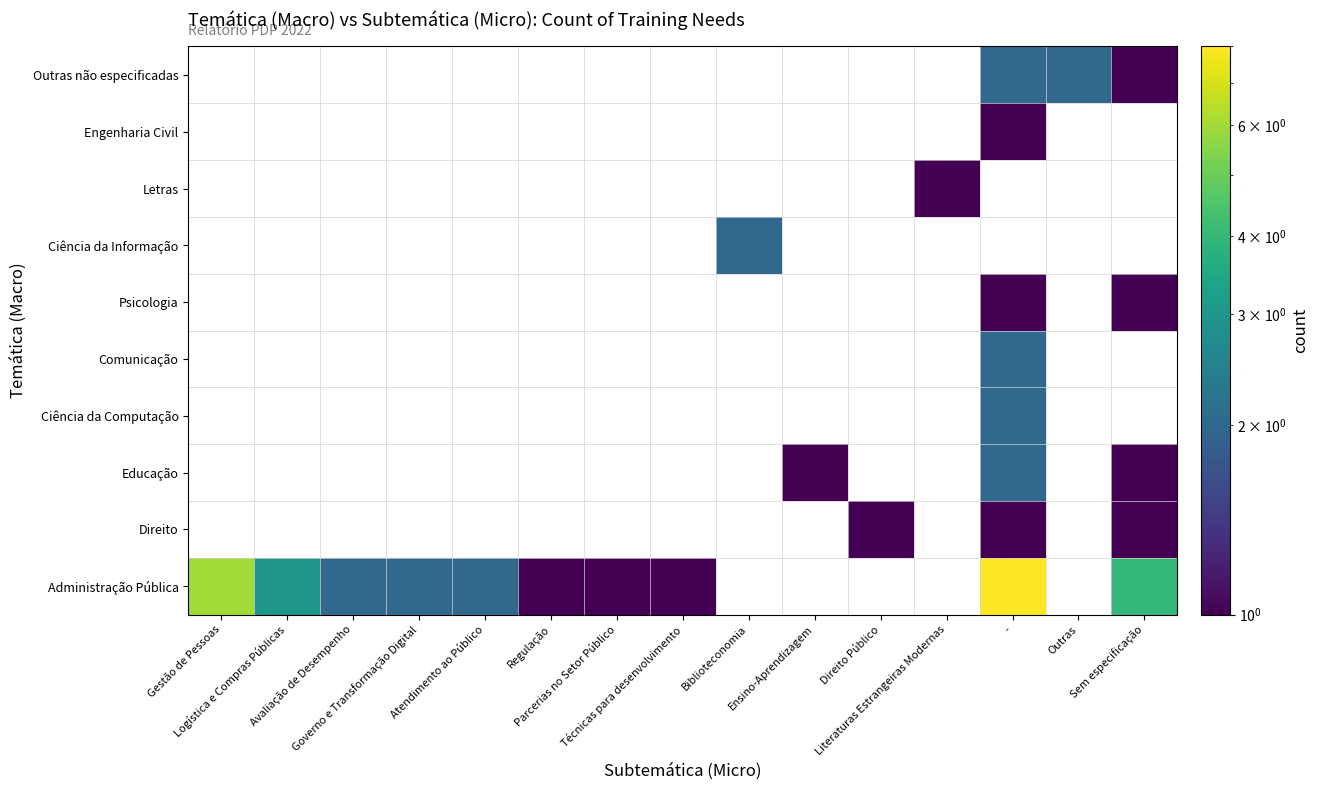

What is the highest value of the Psicologia series?

1